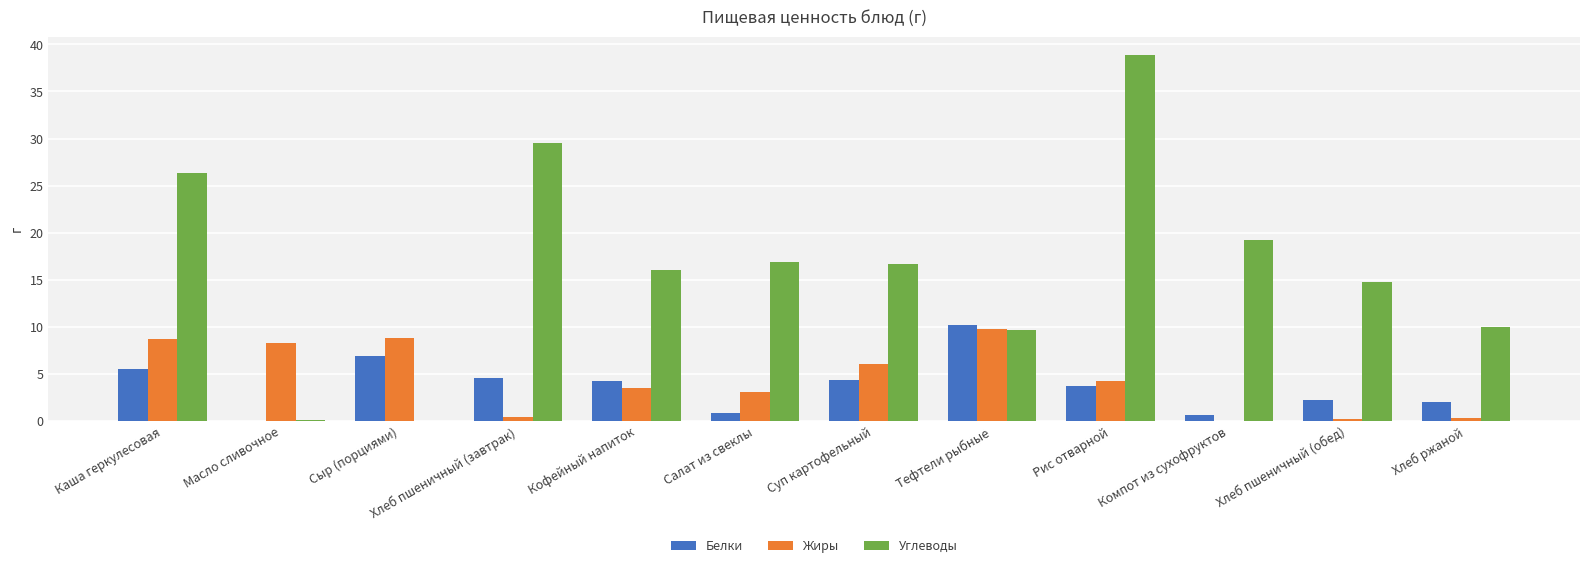

The Белки series shows 1.2 at Каша геркулесовая. True or false?

False